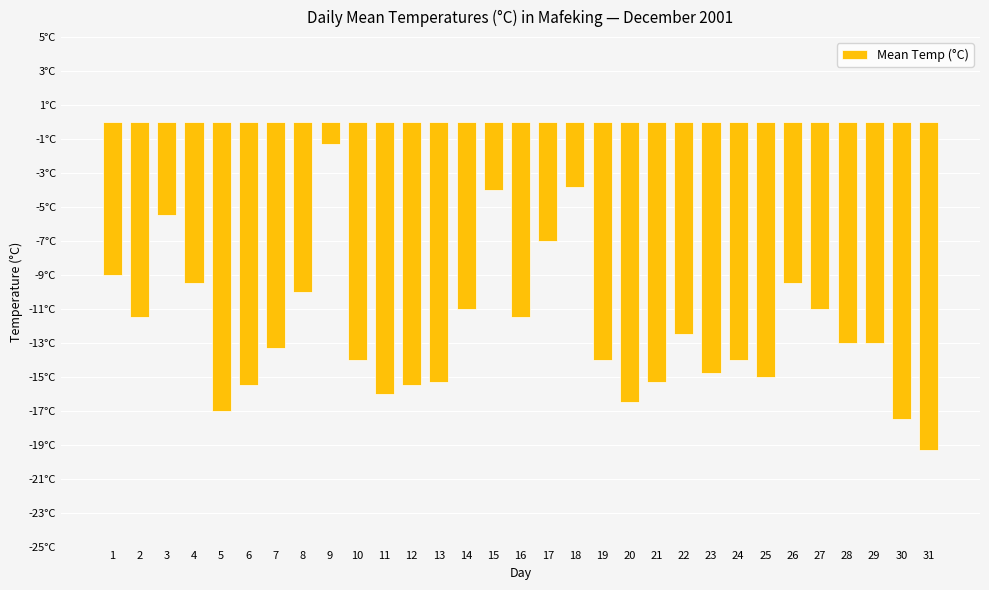

What value does the data have at 28?

-13.0